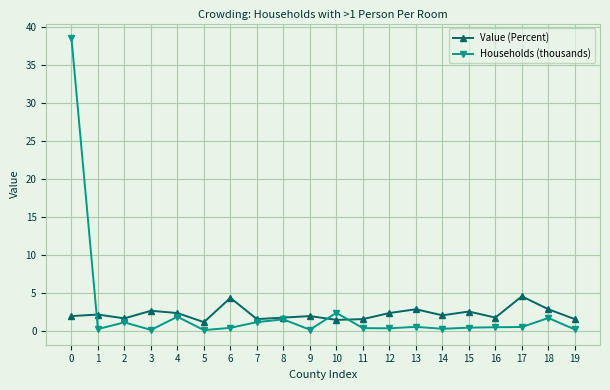

The Value (Percent) series shows 4.3 at 13. True or false?

False